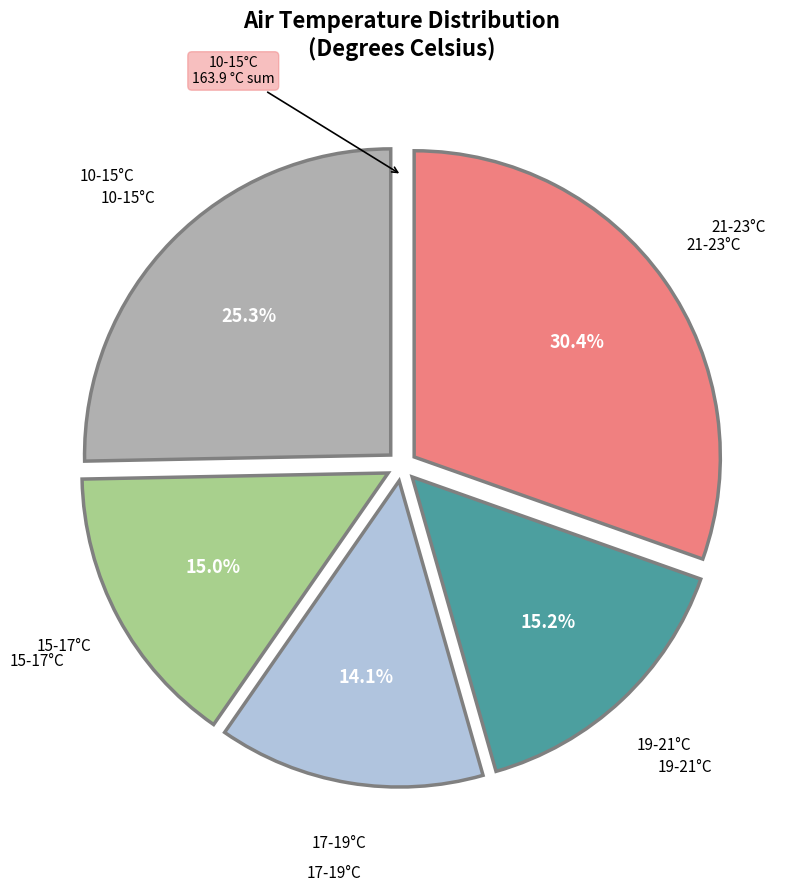

What is the ratio of the value at 21-23°C to the value at 15-17°C?

2.0